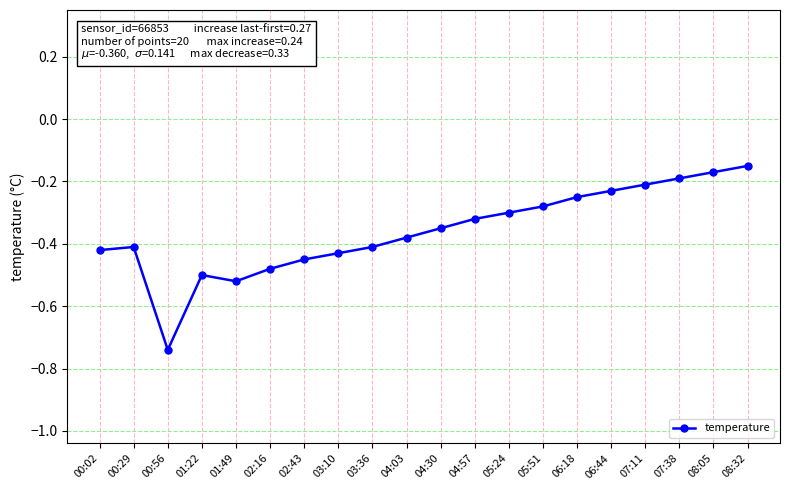

At which category does the data reach its first local valley?

00:56